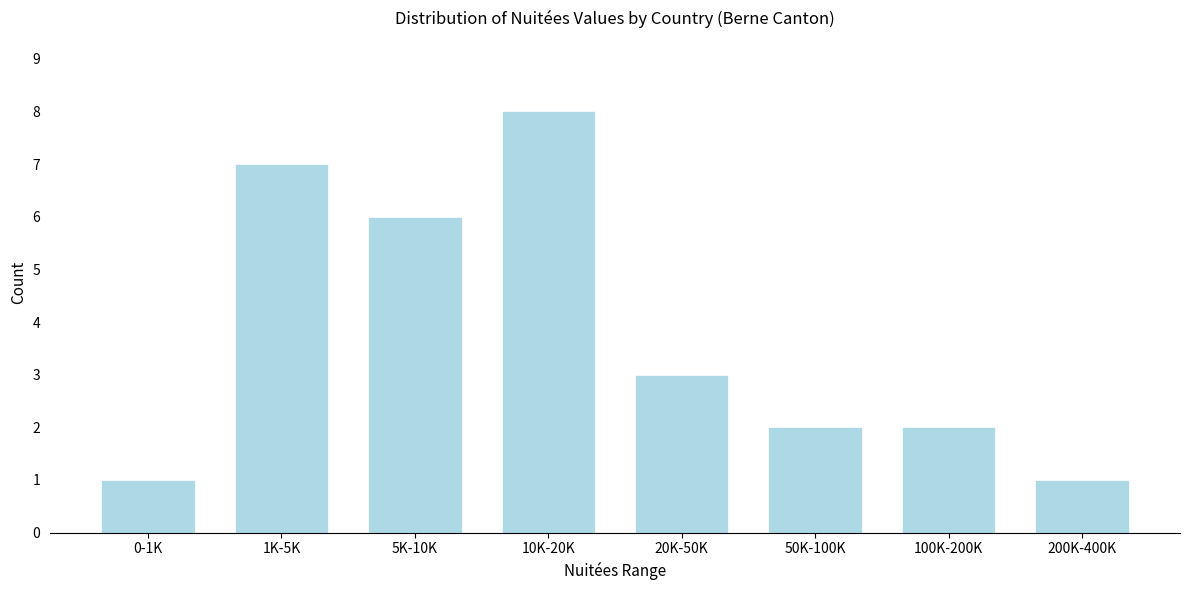

Reading right to left, list all the values displayed in this chart.

1	2	2	3	8	6	7	1